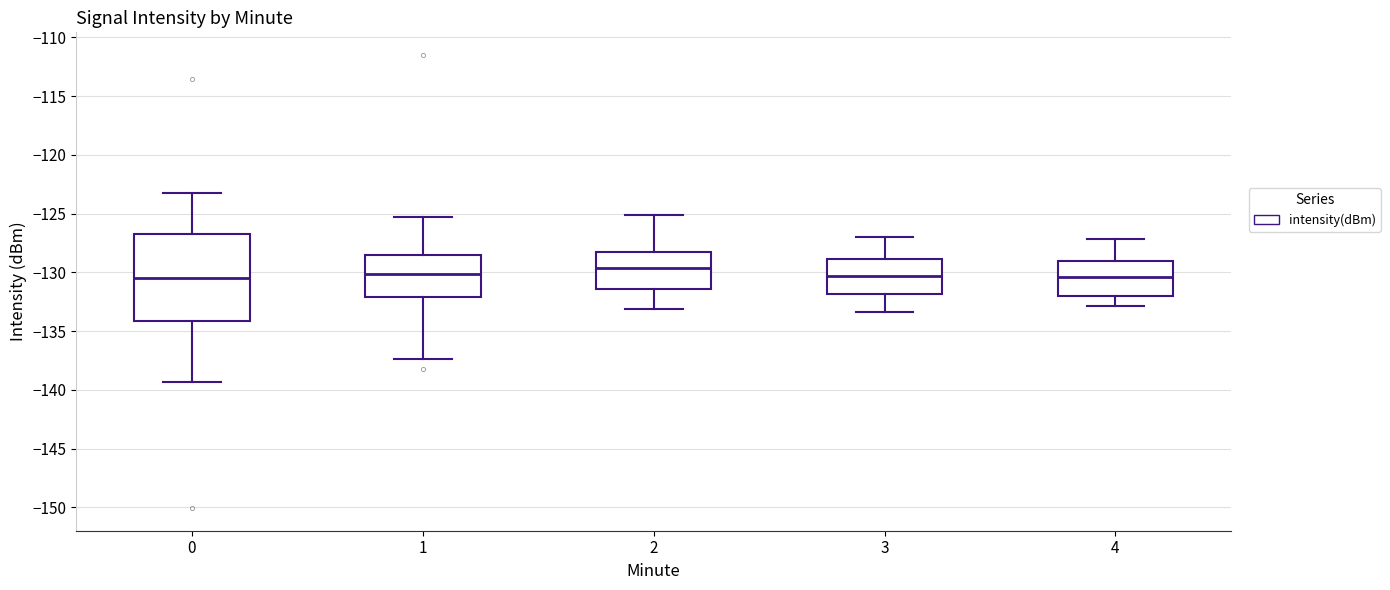

Which box is the tallest, from its lower edge to its upper edge?

0